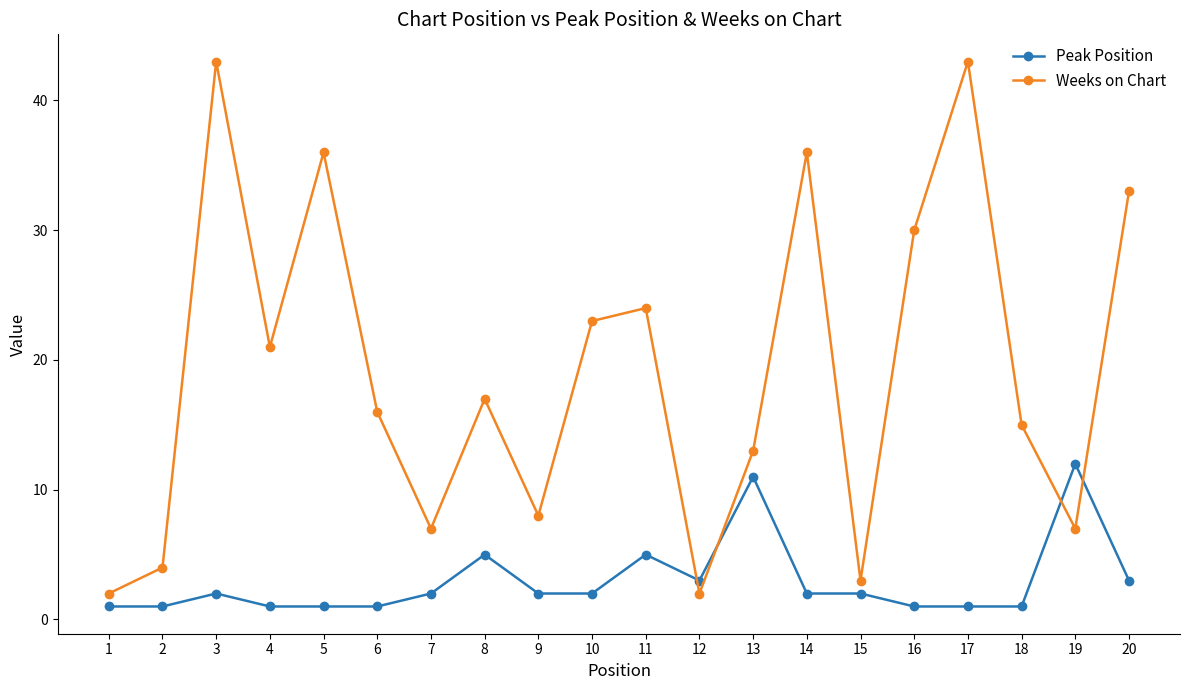

Where is the first local minimum for Weeks on Chart?

4